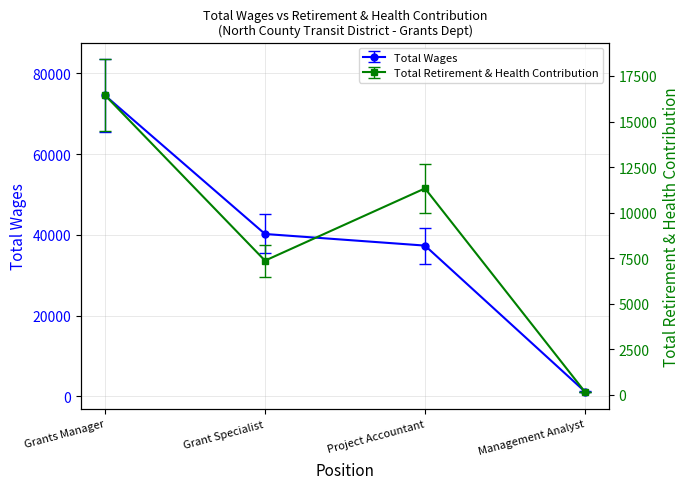

At Management Analyst, list the series in order from largest to smallest.

Total Wages, Total Retirement & Health Contribution